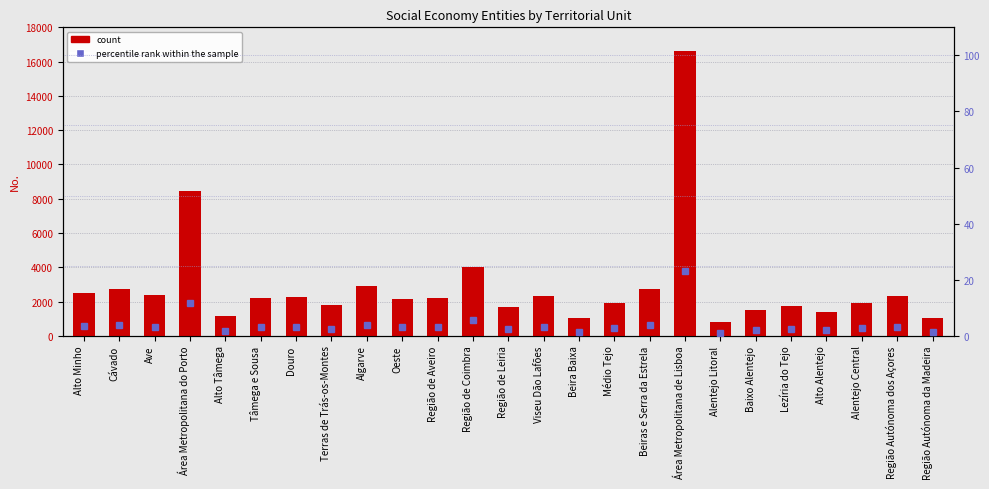

Count the number of data series in this chart.

2